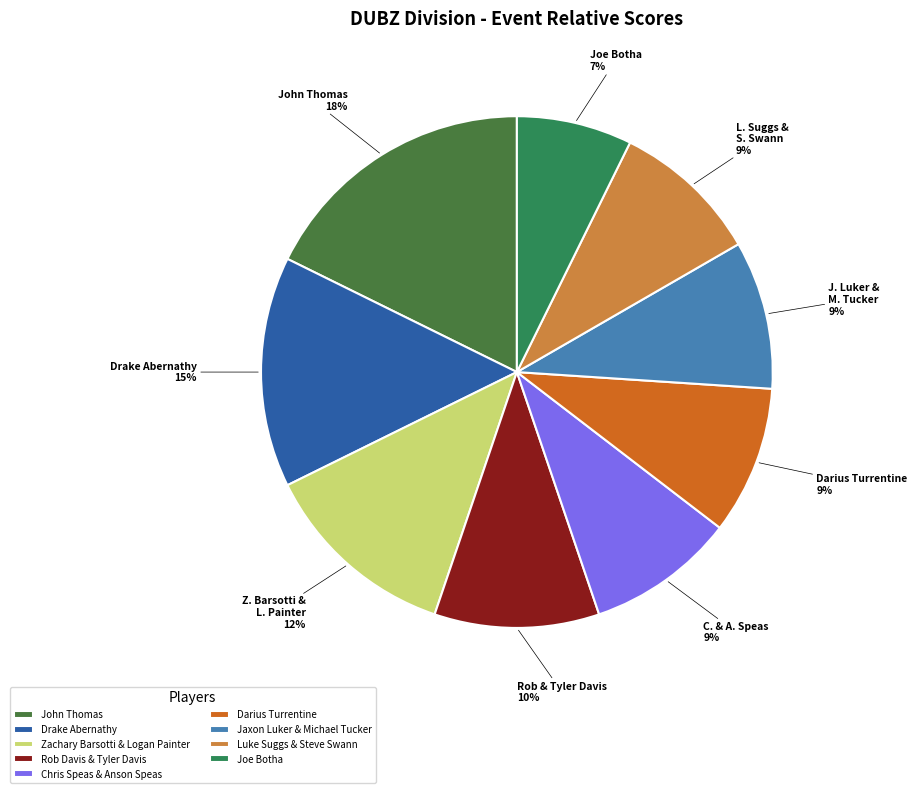

How many slices are in this pie chart?

9